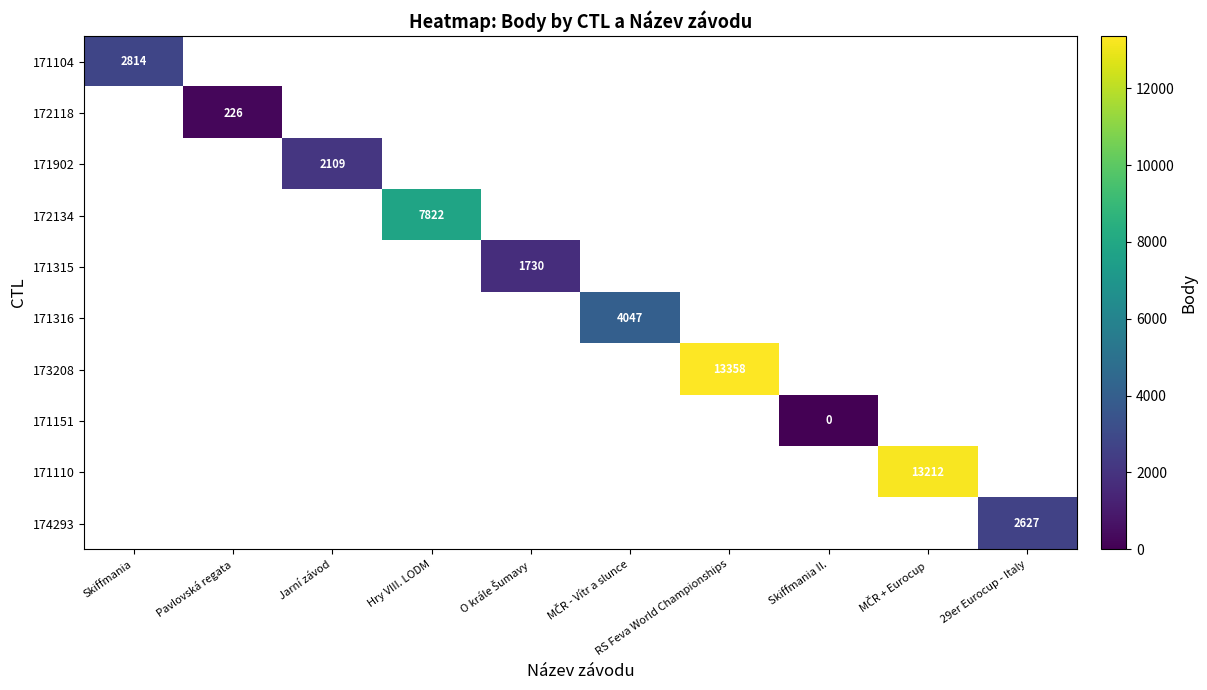

How many series are shown in this chart?

10